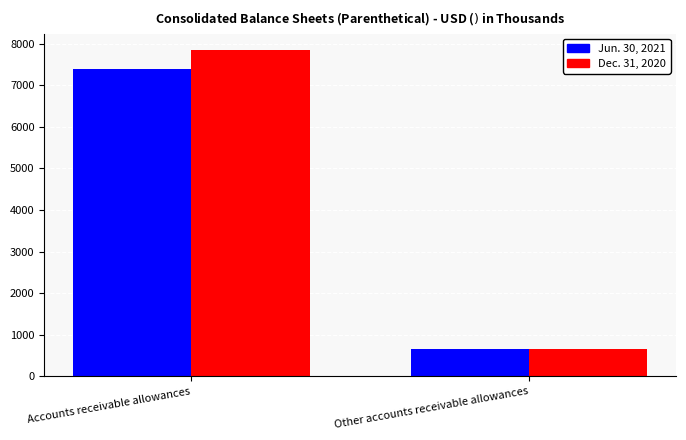

How many values in the Dec. 31, 2020 series are below 7851?

1